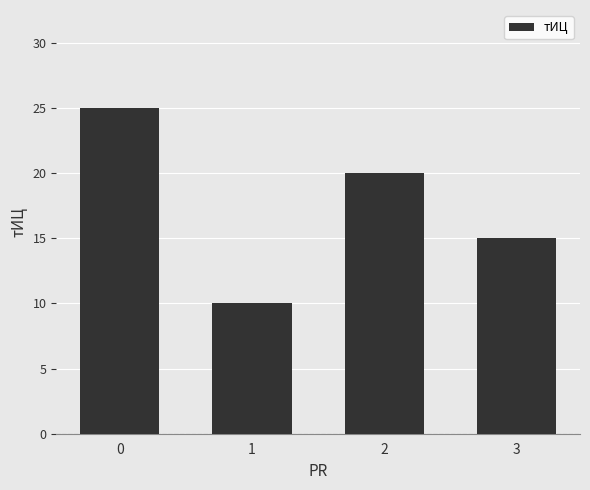

What is the change in value from 2 to 3?

-5